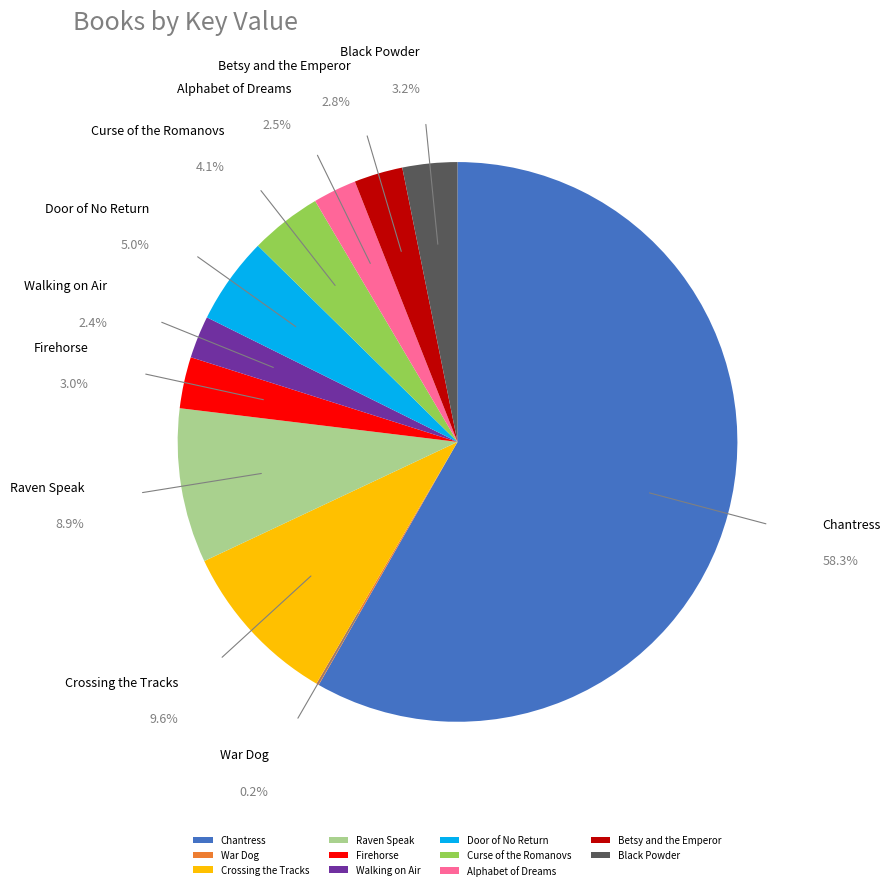

Combined, do Alphabet of Dreams and Black Powder account for over 50%?

No